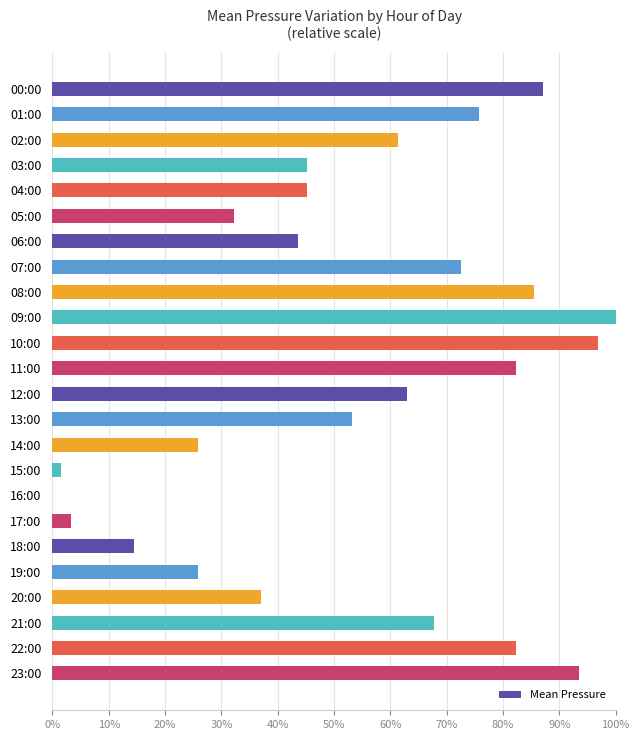

Are the bars horizontal?

Yes